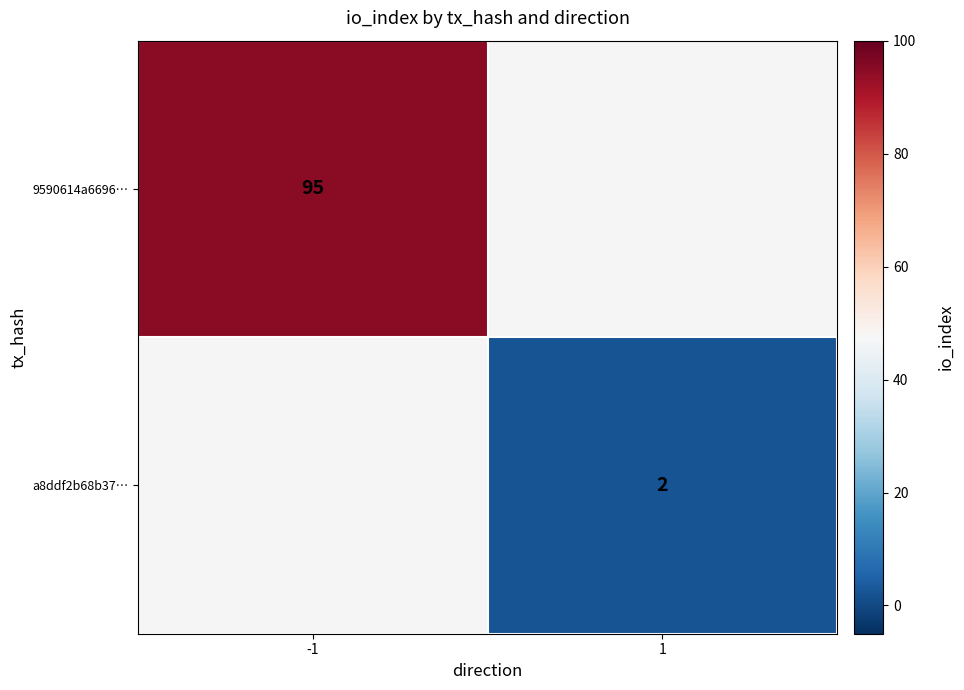

Is it true that 9590614a6696… equals 40 at -1?

False